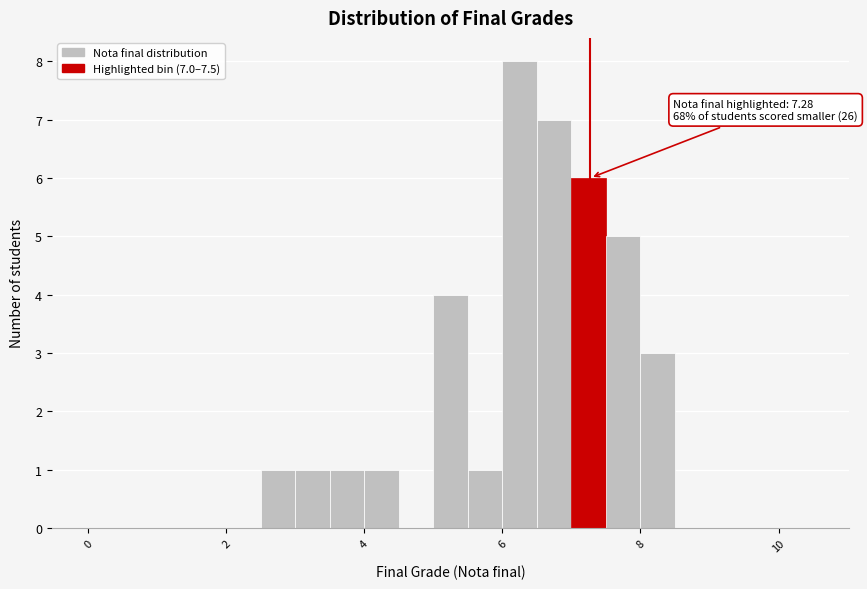

Read against the x-axis, roughly where is the centre of the tallest bar?

6.2